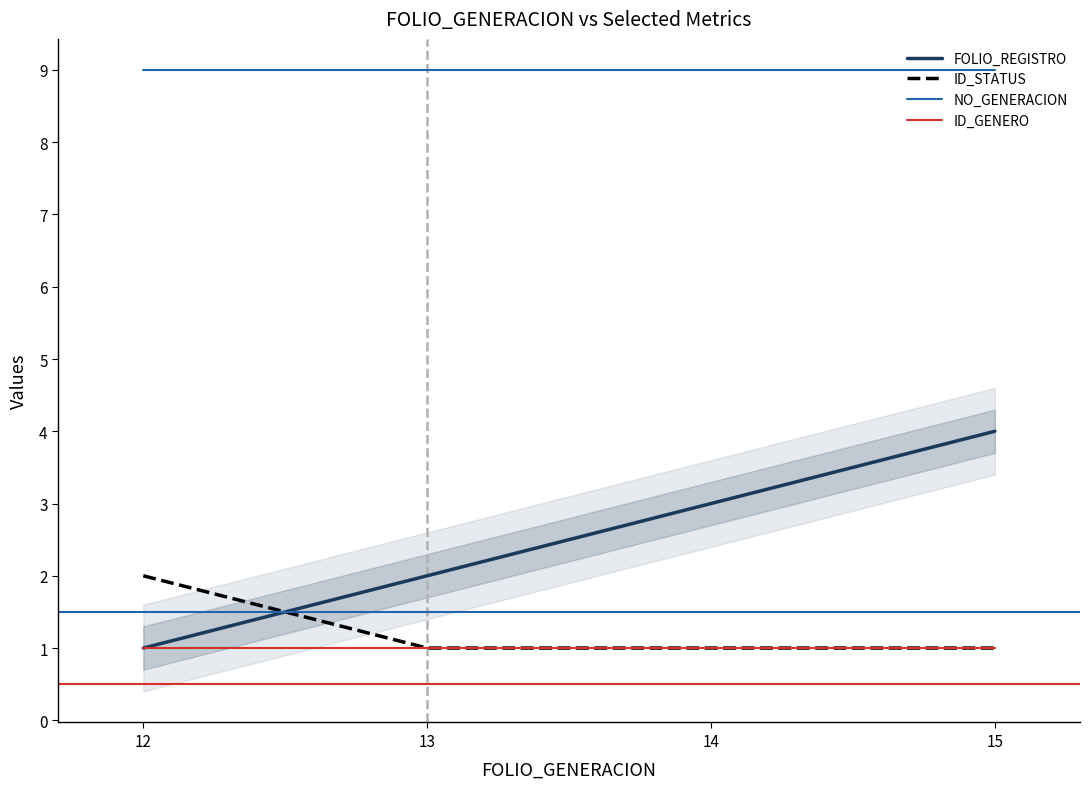

What are all the series names shown in the legend?

FOLIO_REGISTRO, ID_STATUS, NO_GENERACION, ID_GENERO